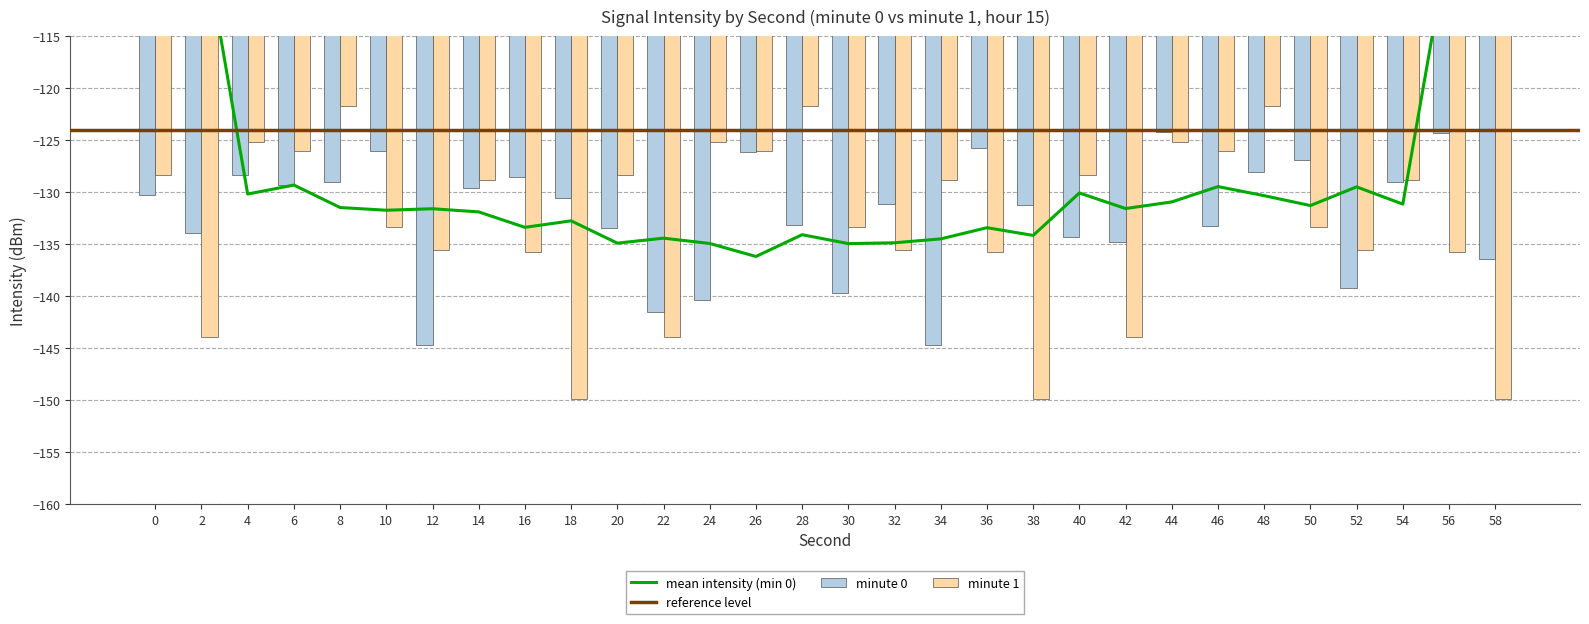

What is the approximate value of min1 at 16?

-135.7